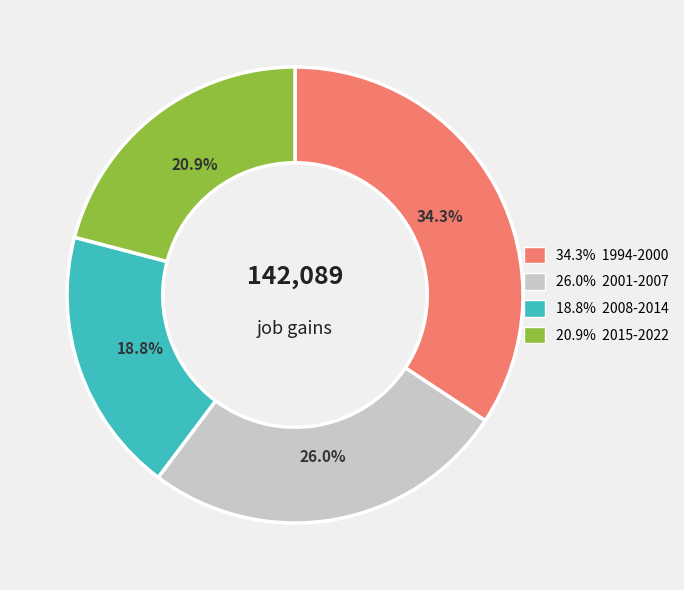

Count the number of slices in the pie.

4